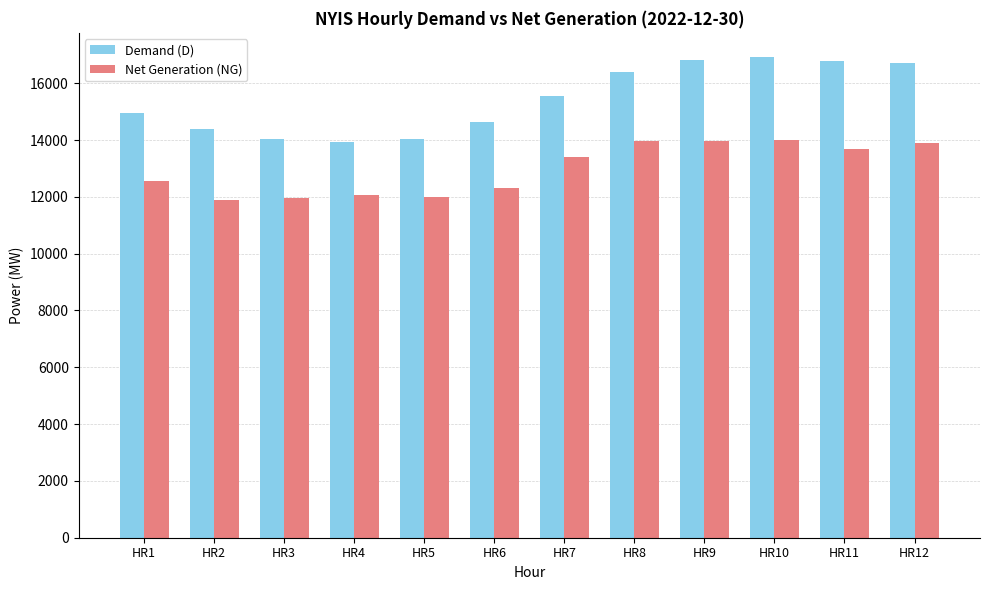

How many bars are there in total?

24